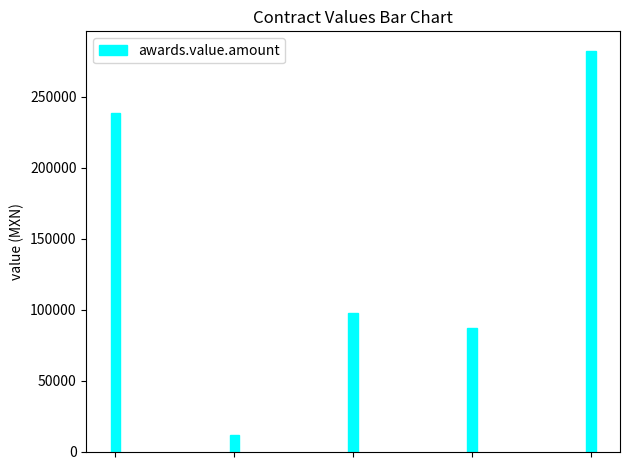

Reading left to right, list all the values displayed in this chart.

238721.0	11879.9	97605.0	86750.0	282030.0